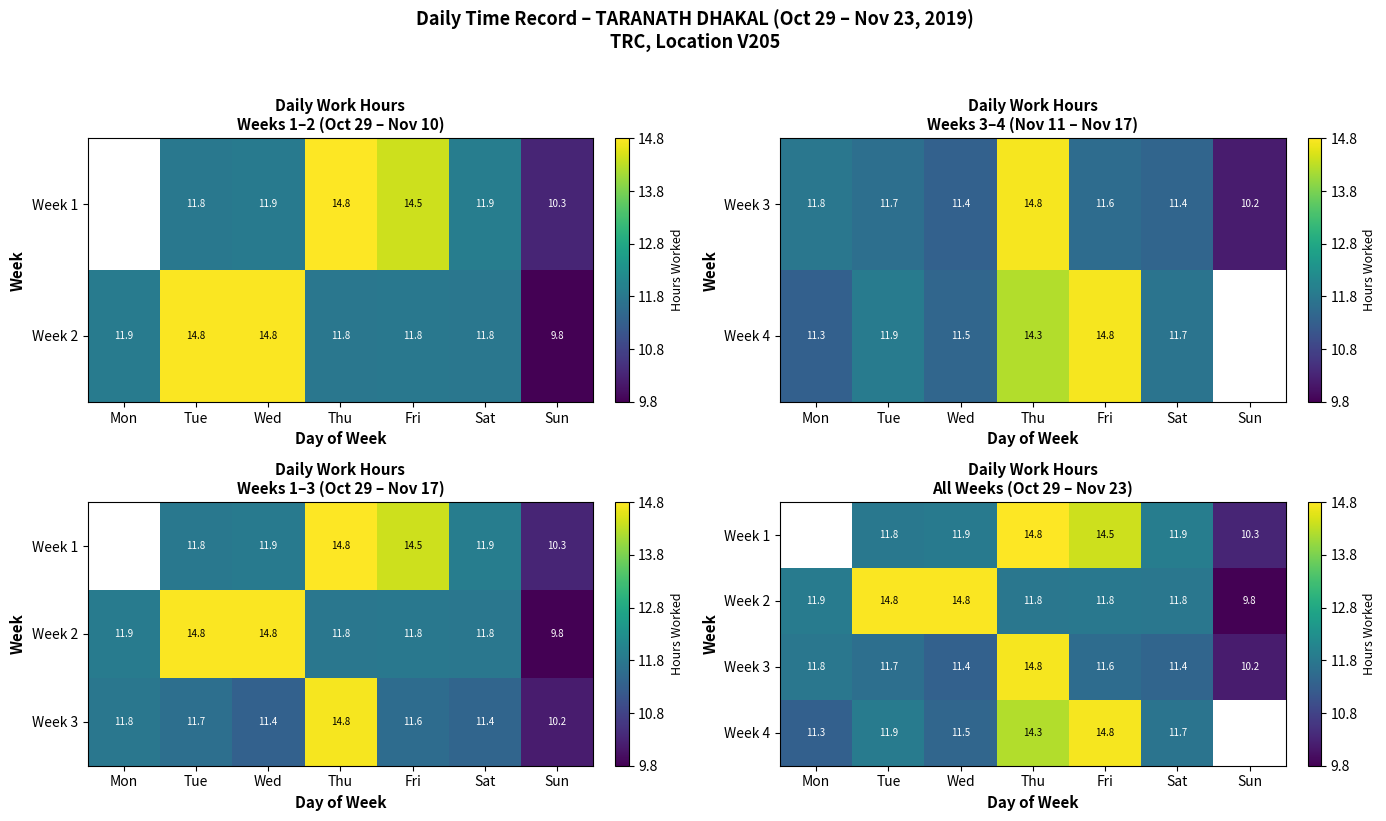

How many values in Week 1 are above zero?

6